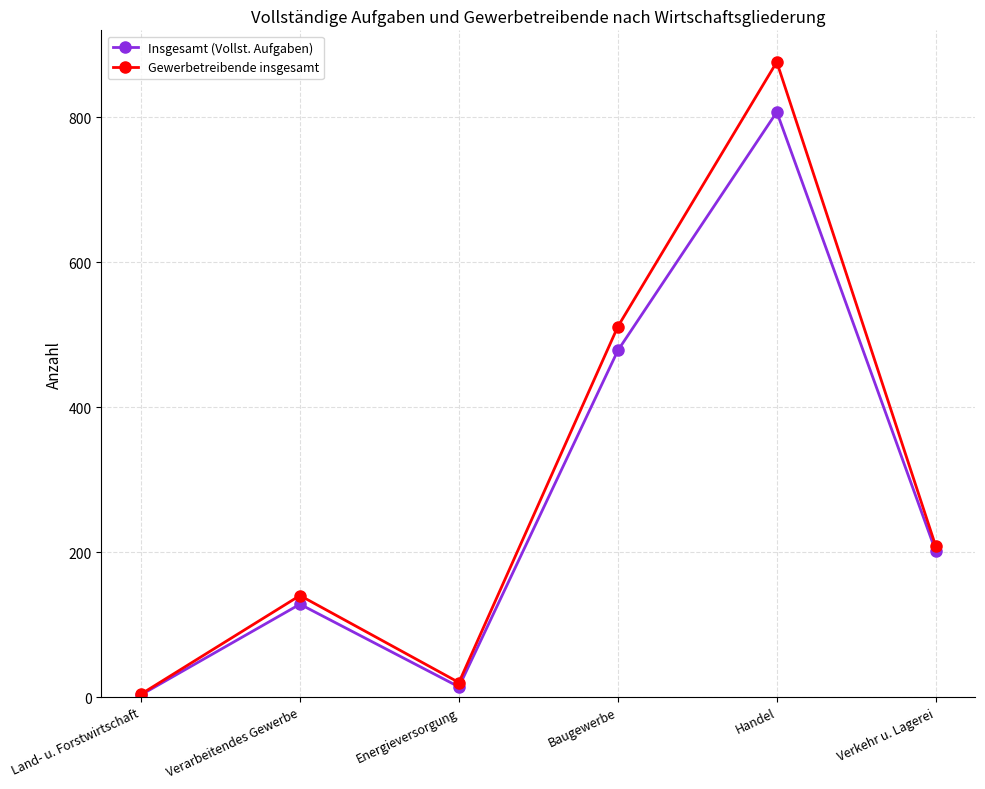

Between Baugewerbe and Handel, which series saw the biggest shift?

Gewerbetreibende insgesamt